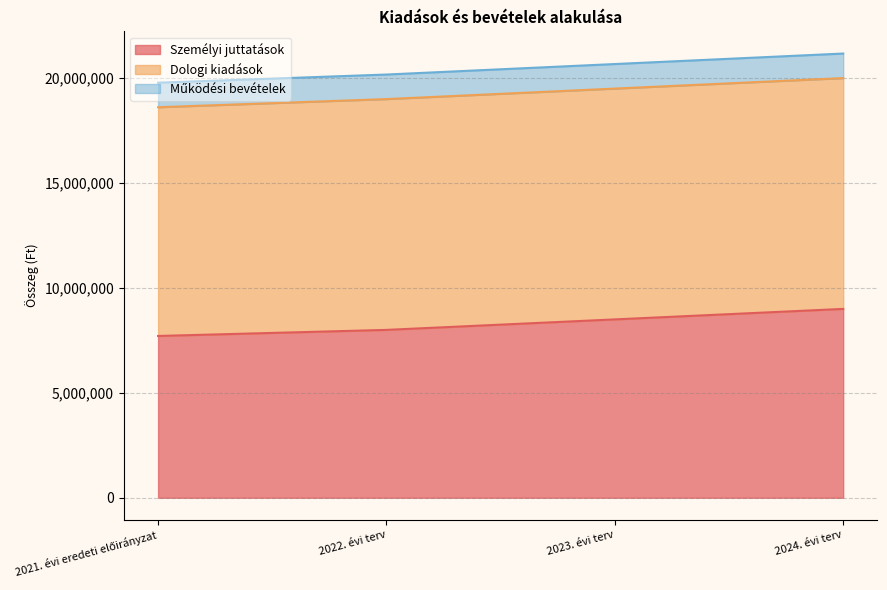

What is the approximate value of Dologi kiadások at 2022. évi terv?

11000000